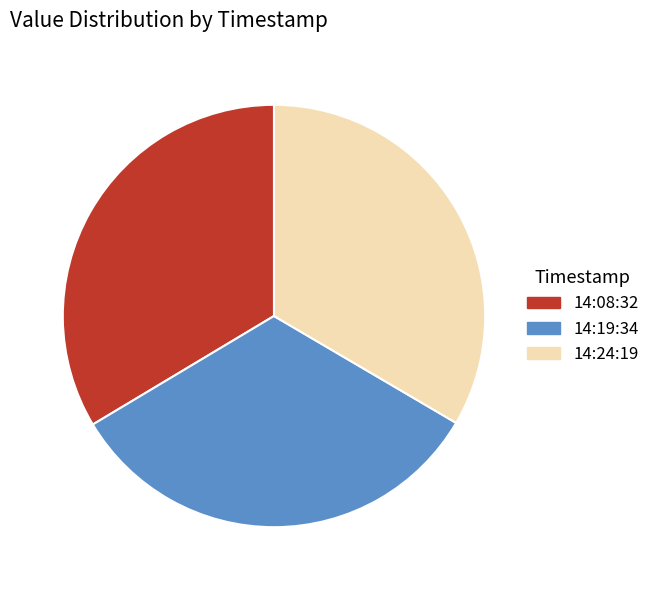

Which has a higher value, 14:08:32 or 14:19:34?

14:08:32